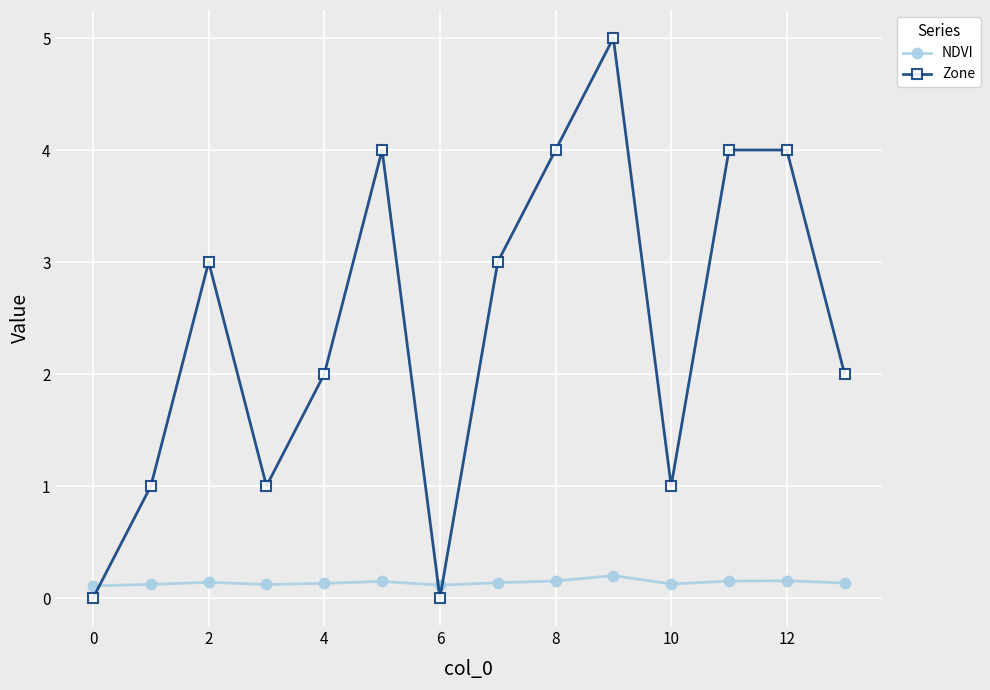

List the series in order of their overall mean, lowest first.

NDVI, Zone